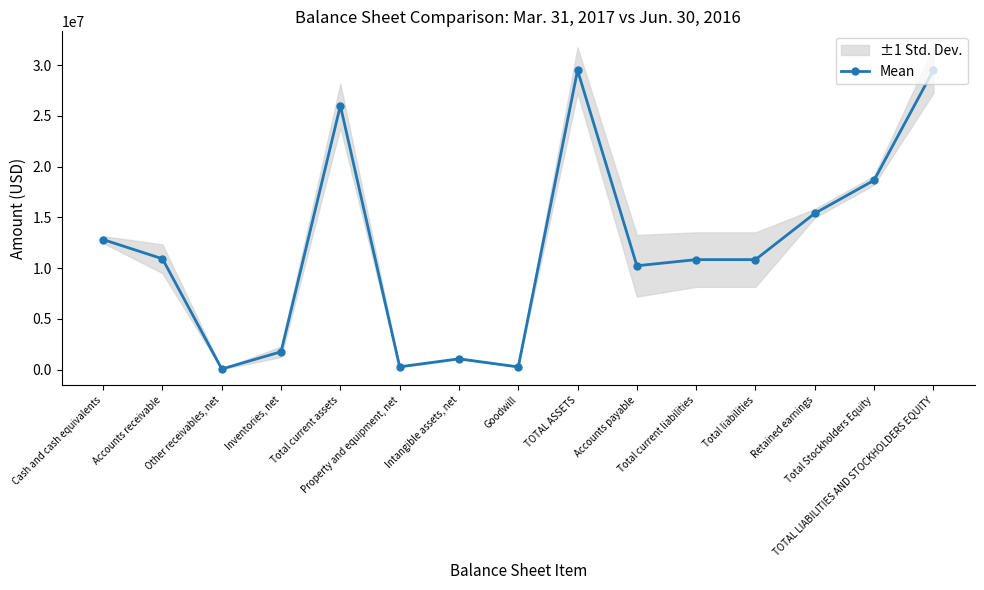

At which label does the data first exceed 10843017?

Cash and cash equivalents